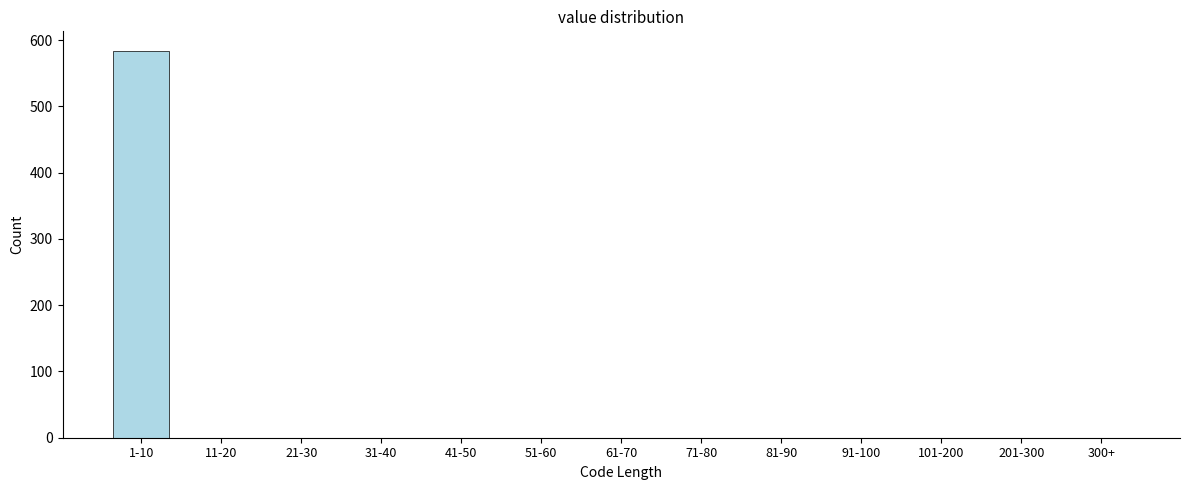

Reading left to right, list all the values displayed in this chart.

1-10=584	11-20=0	21-30=0	31-40=0	41-50=0	51-60=0	61-70=0	71-80=0	81-90=0	91-100=0	101-200=0	201-300=0	300+=0